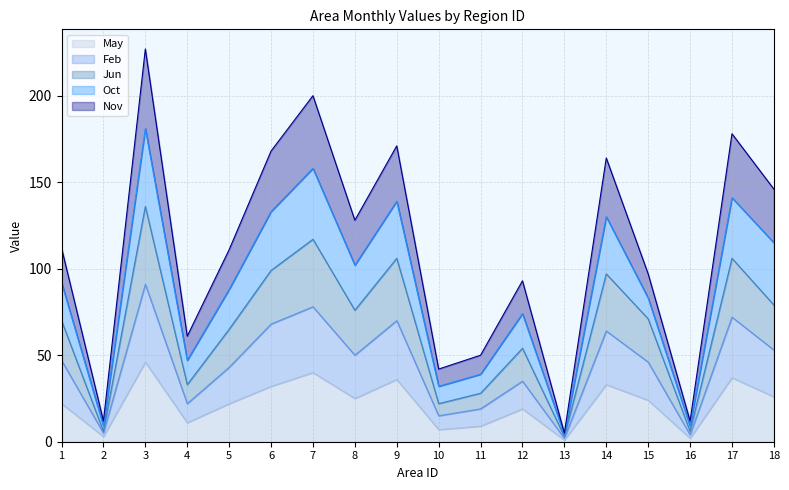

Which label corresponds to the smallest value in the chart?

13